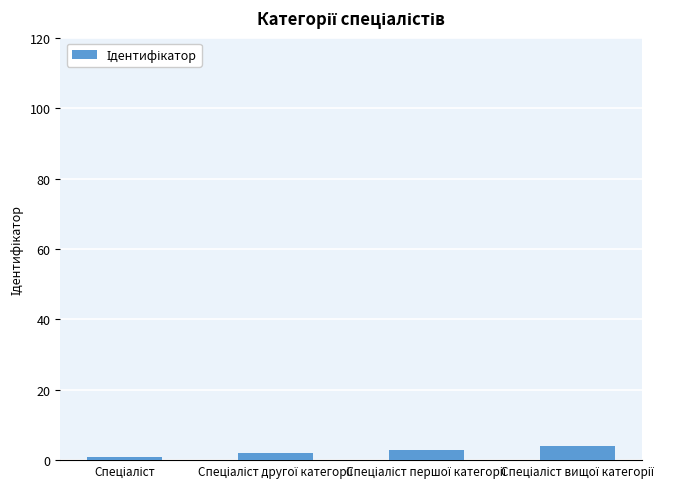

Are the bars horizontal?

No